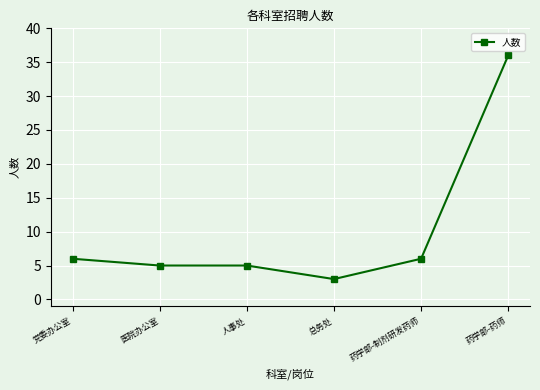

True or false: the data has more than 2 interior local peaks.

False